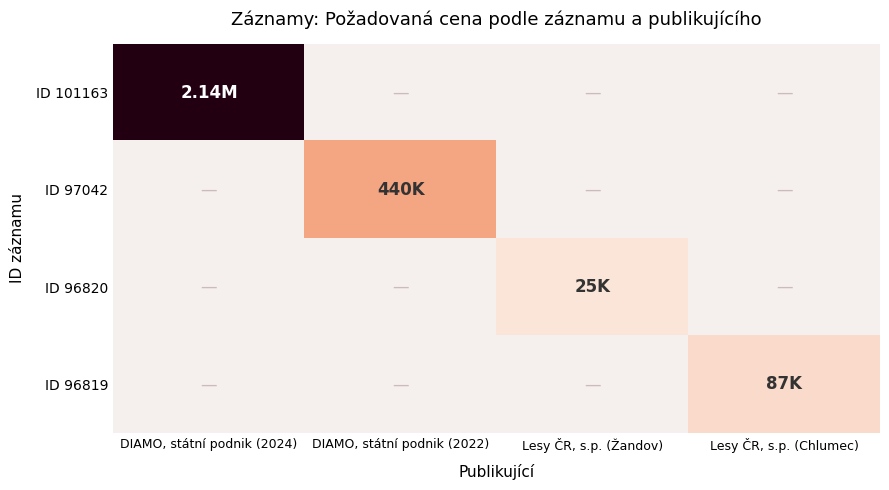

List the labels in order of ID 96820 value, largest first.

DIAMO, státní podnik (2024), DIAMO, státní podnik (2022), Lesy ČR, s.p. (Žandov), Lesy ČR, s.p. (Chlumec)